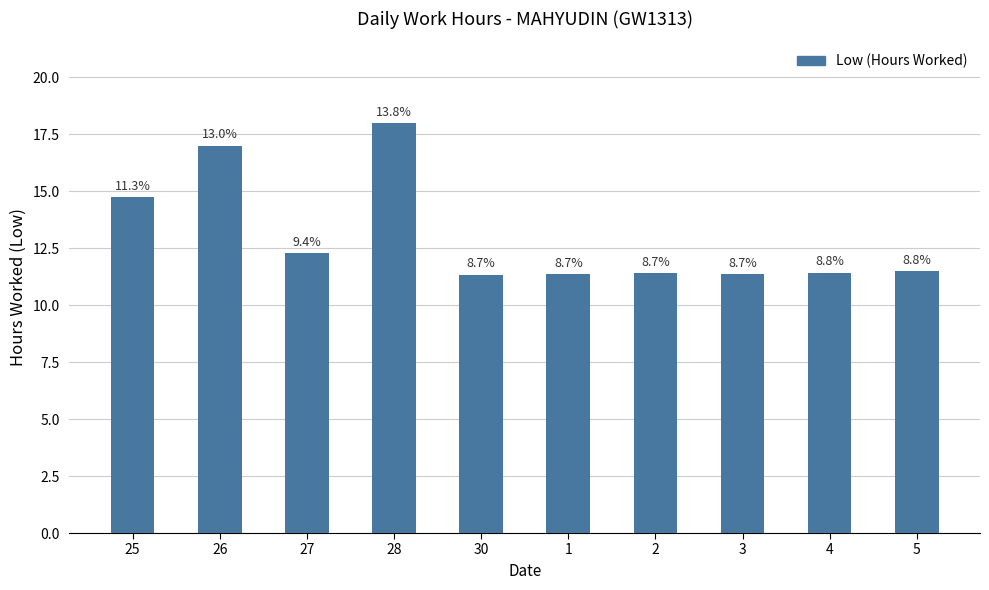

What is the change in value from 28 to 30?

-6.6